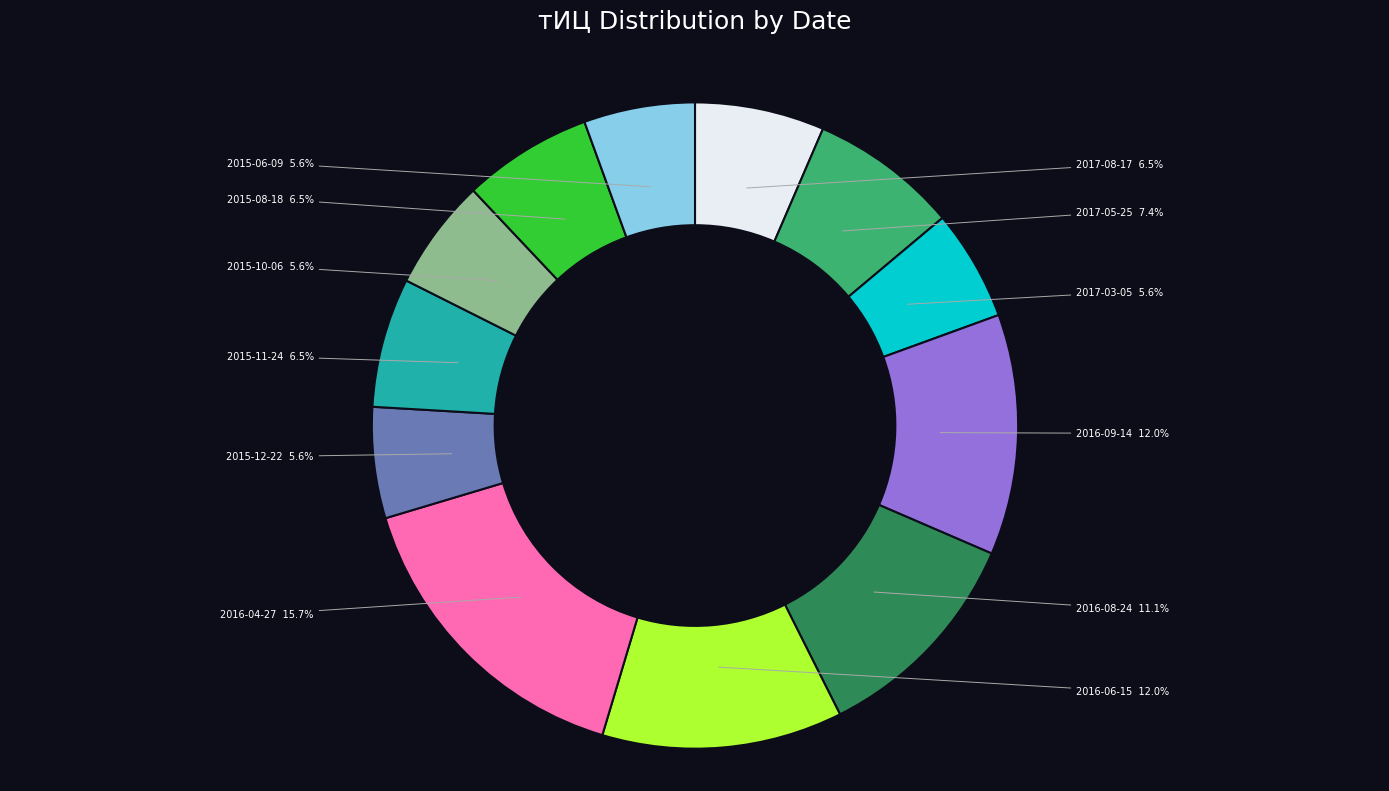

What is the ratio of the value at 2016-06-15 to the value at 2016-04-27?

0.8